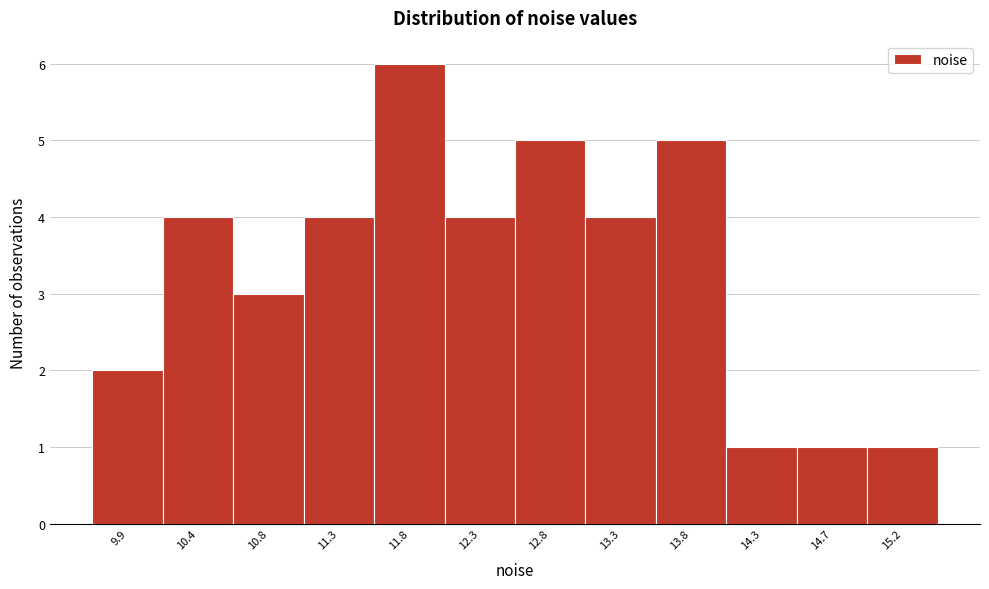

Reading right to left, transcribe all the data shown in this chart.

1	1	1	5	4	5	4	6	4	3	4	2